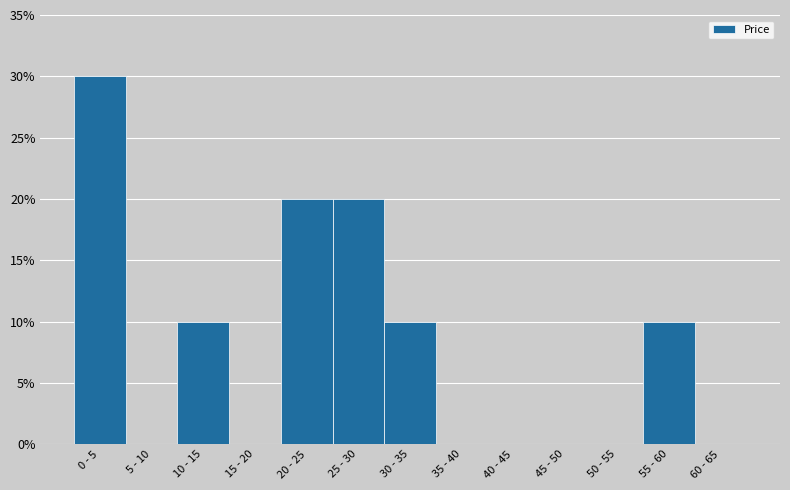

Reading left to right, transcribe all the data shown in this chart.

0 - 5=30	5 - 10=0	10 - 15=10	15 - 20=0	20 - 25=20	25 - 30=20	30 - 35=10	35 - 40=0	40 - 45=0	45 - 50=0	50 - 55=0	55 - 60=10	60 - 65=0